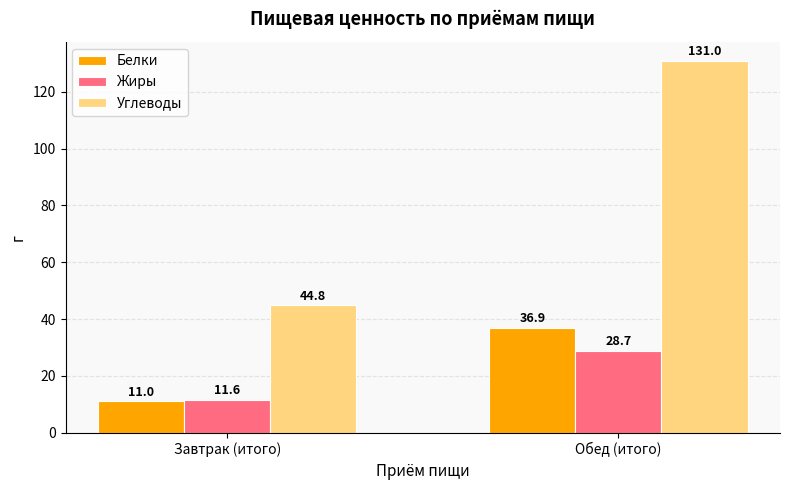

How many values in the Белки series are below 36?

1